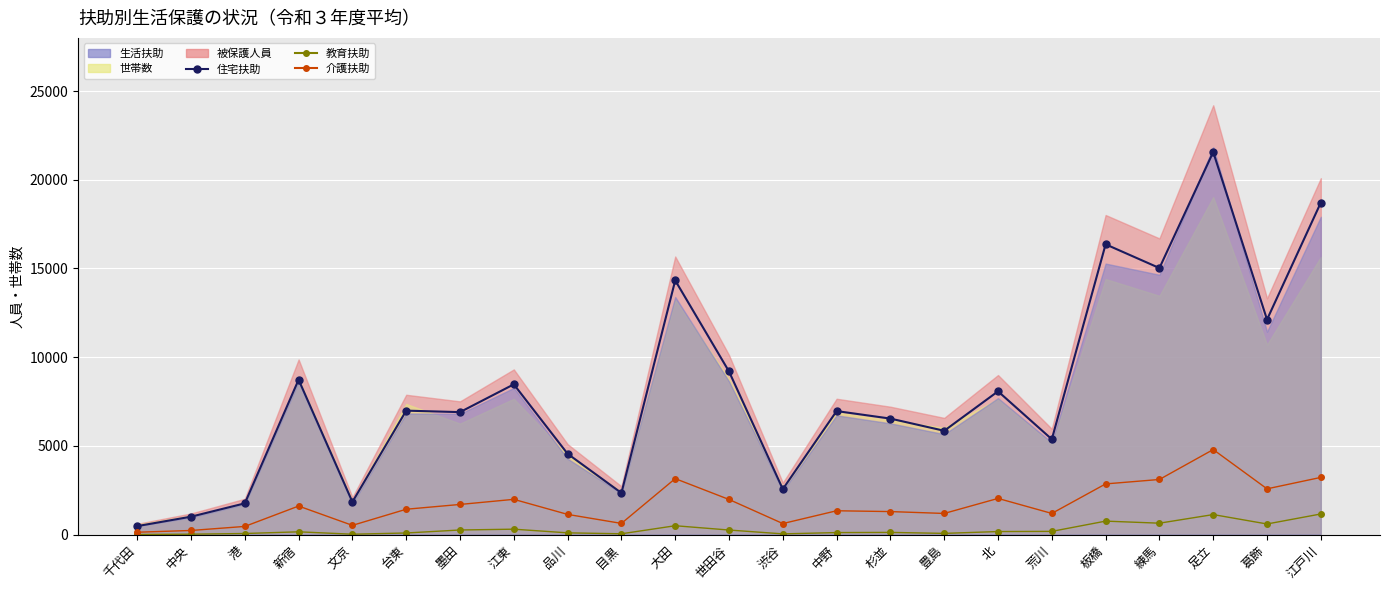

True or false: 介護扶助 and 教育扶助 intersect in this chart.

False